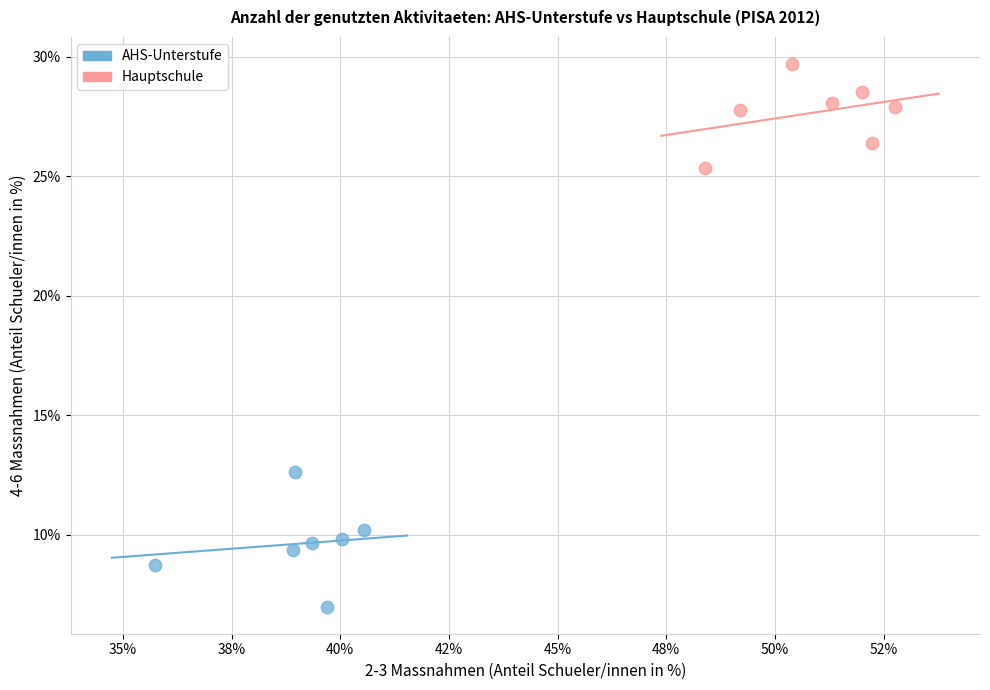

Which series contains the lowest Y value?

AHS-Unterstufe